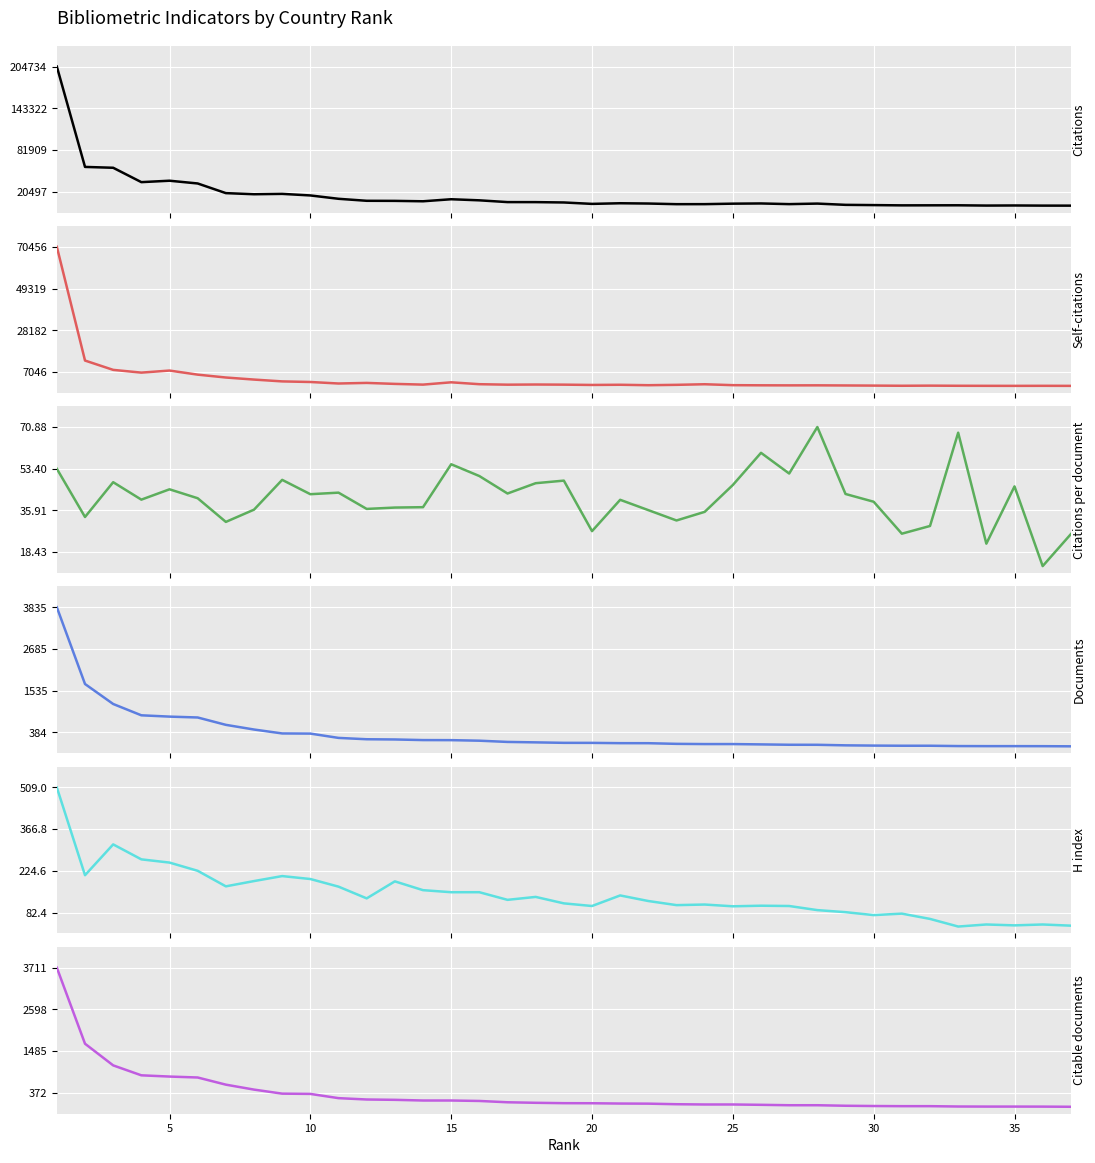

What are all the series names shown in the legend?

Citations, Self-citations, Citations per document, Documents, H index, Citable documents